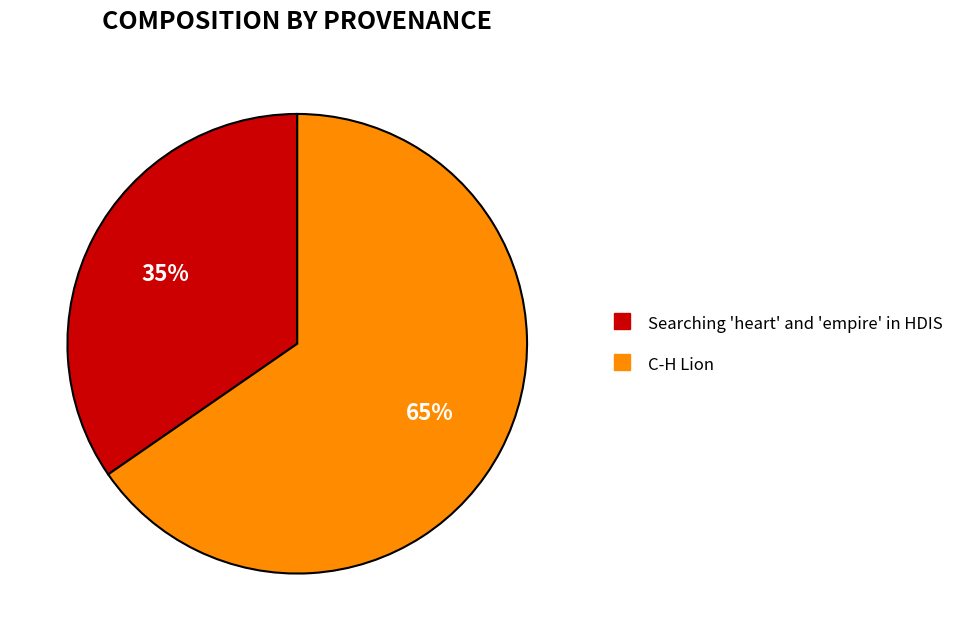

Count the number of slices in the pie.

2